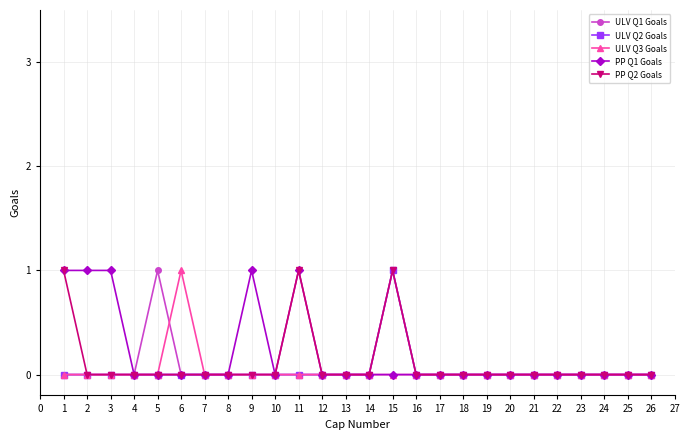

True or false: ULV Q1 Goals has more than 1 interior local peaks.

True